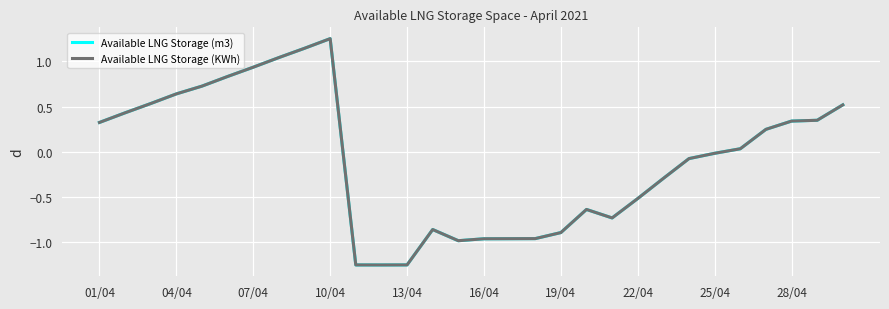

How many interior local valleys does the Available LNG Storage (KWh) series have?

3